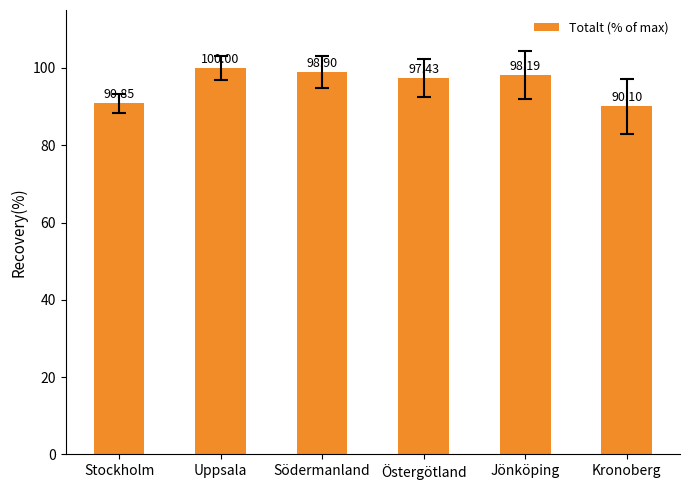

Between Södermanland and Stockholm, which is larger?

Södermanland